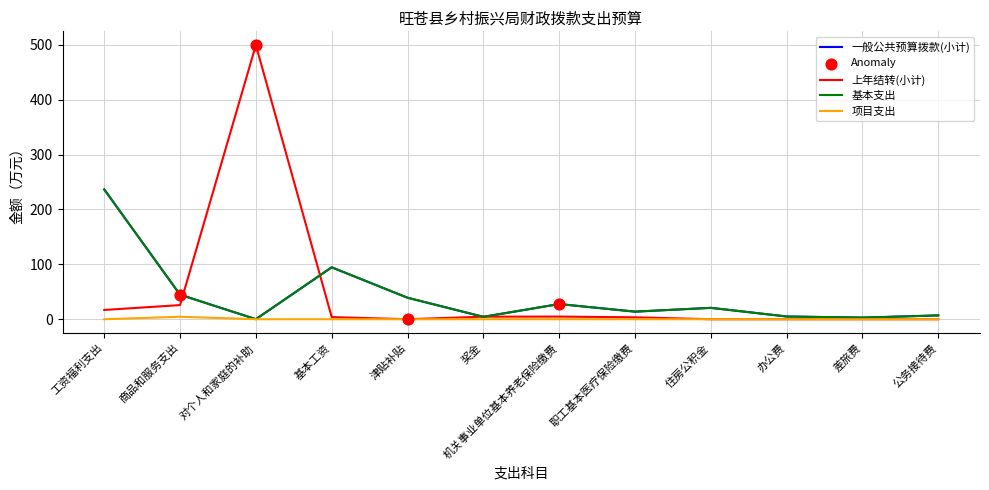

Which series has the largest total across all categories?

上年结转(小计)